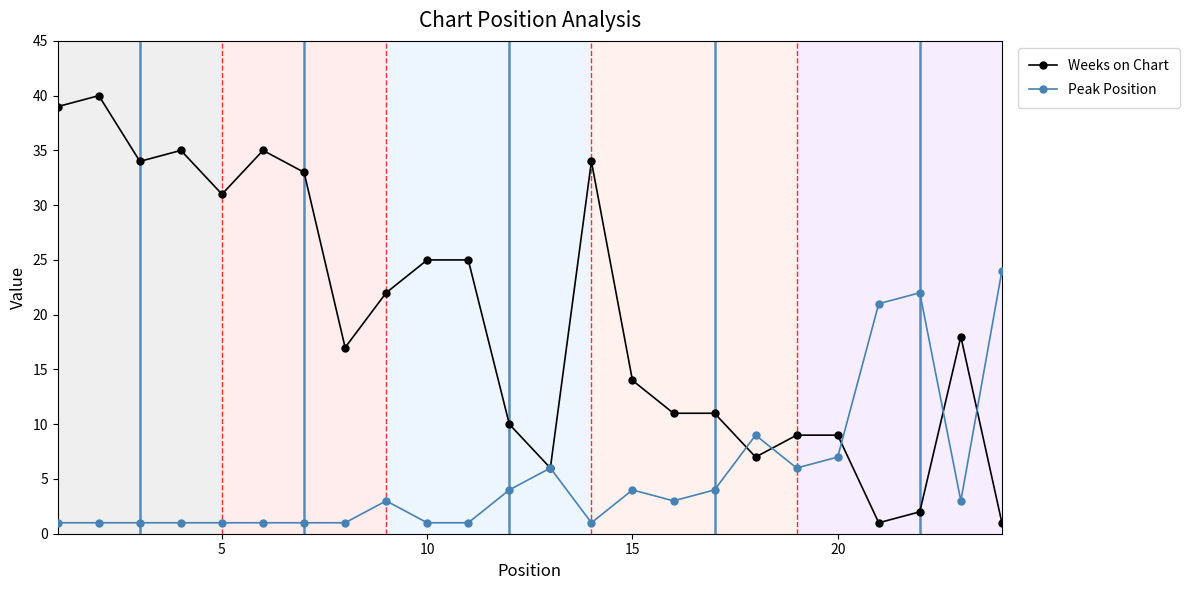

True or false: Peak Position has more than 2 points higher than both neighbors.

True